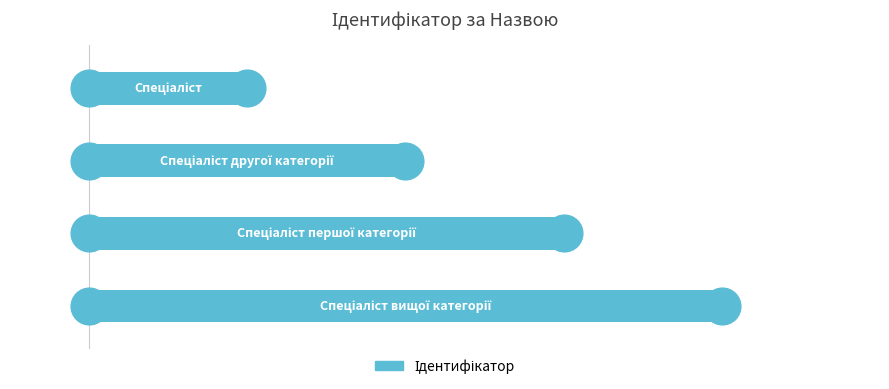

What is the ratio of the value at 2 to the value at 1?

1.5